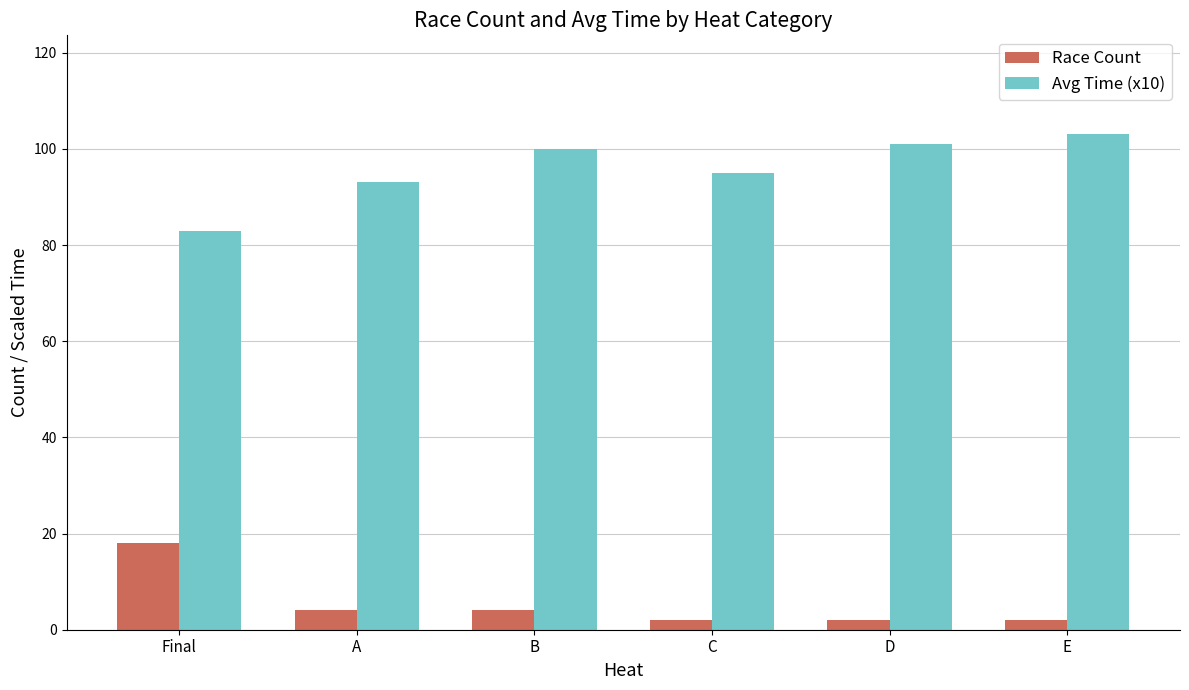

What is the maximum value for Avg Time (x10)?

103